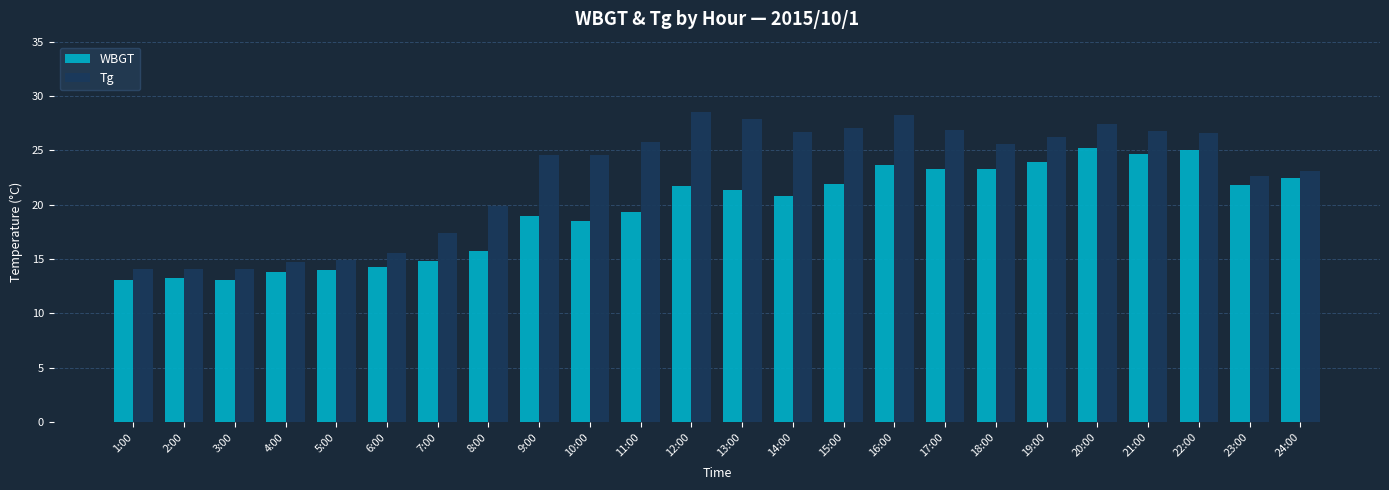

How many categories are shown in the chart?

24